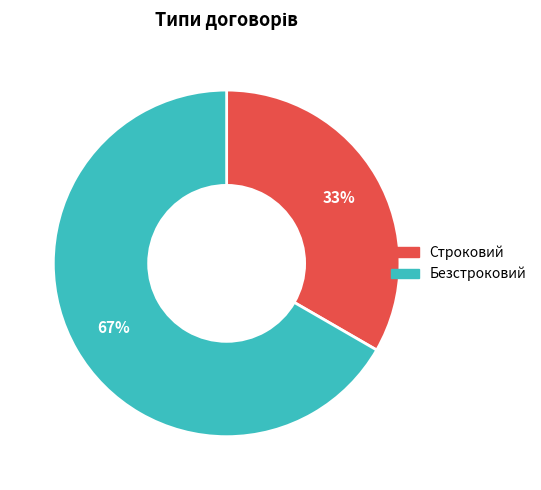

Rank the categories by value from lowest to highest.

Строковий, Безстроковий